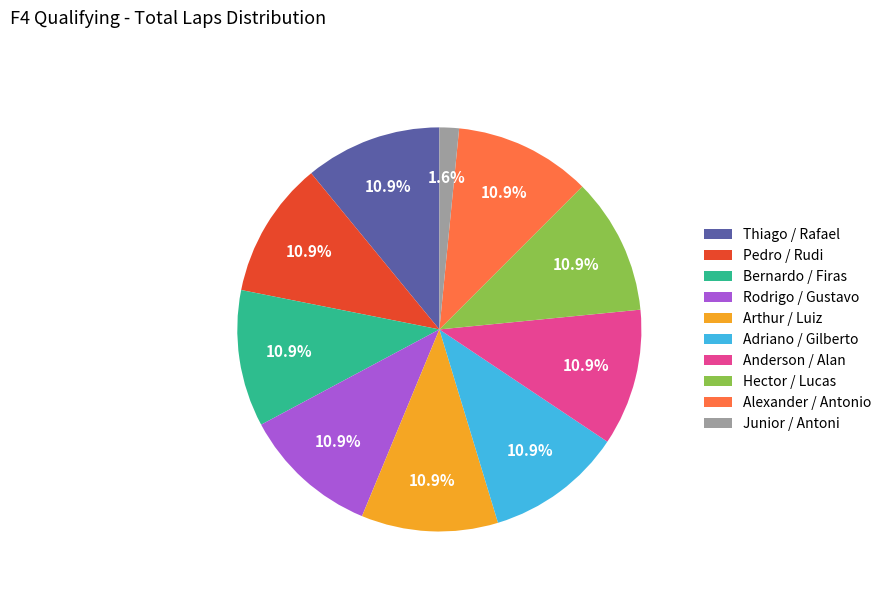

Is the sum of Thiago / Rafael and Rodrigo / Gustavo greater than half?

No